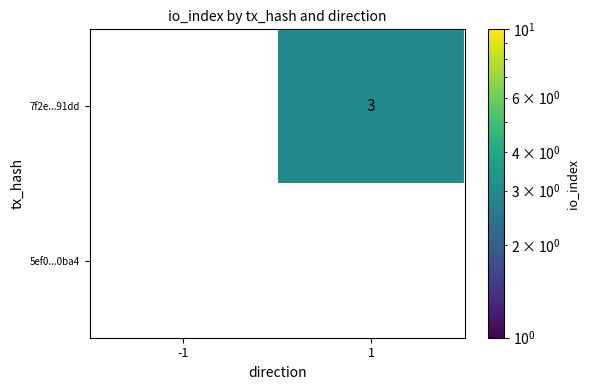

The value of 5ef0...0ba4 at -1 is 0. True or false?

True